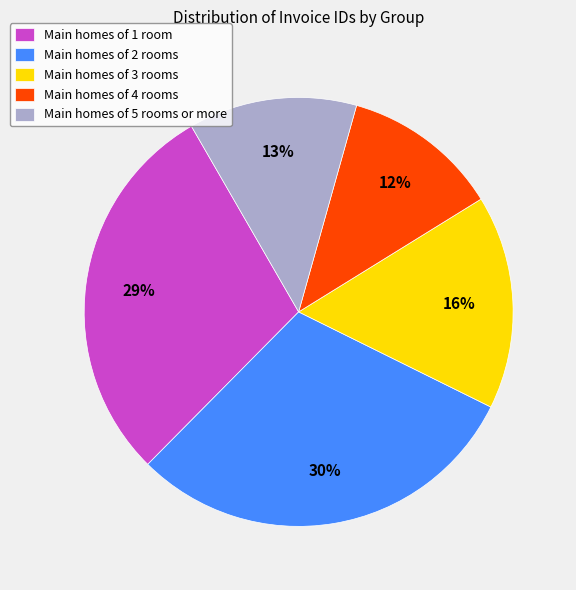

Does any single category account for the majority?

No